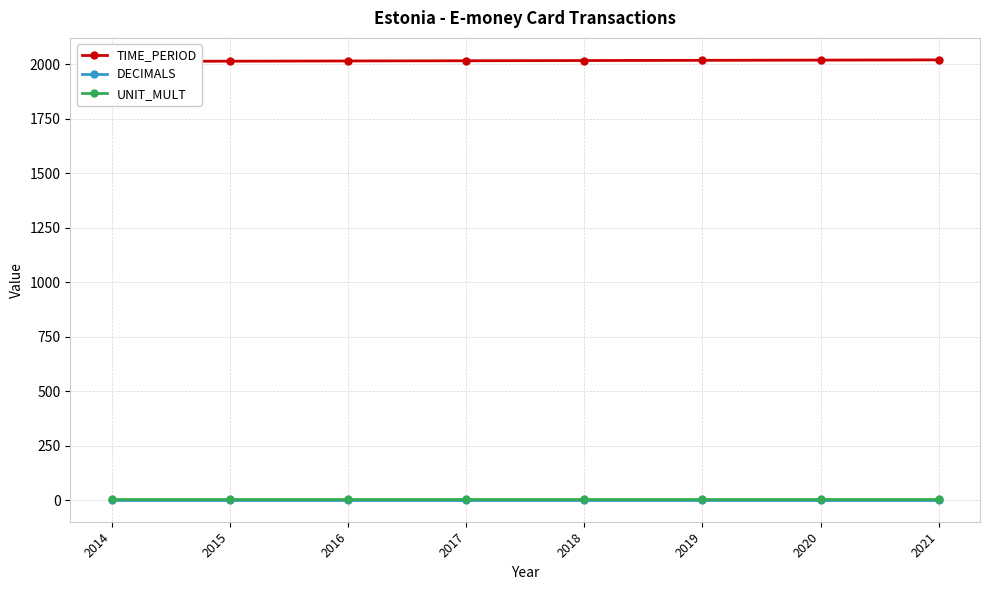

Which label corresponds to the largest value in the chart?

2021